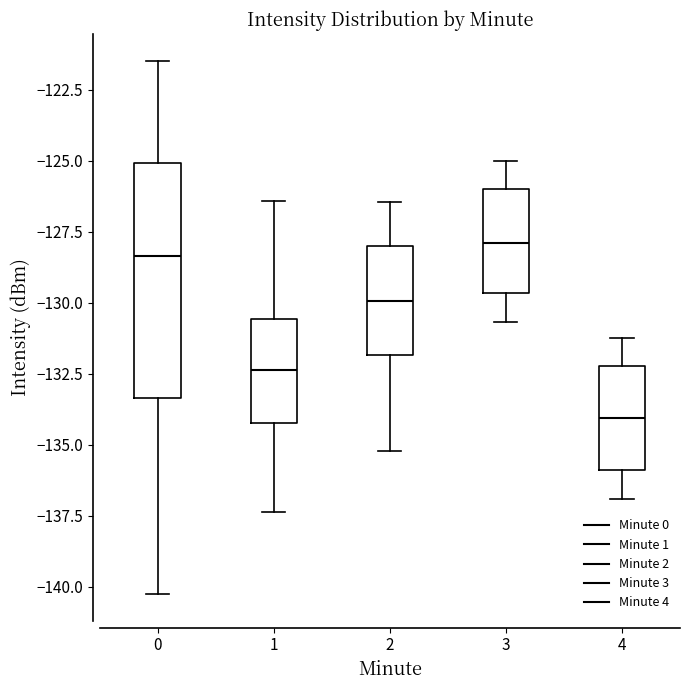

Reading left to right, read every box against the y-axis: the position of its median line, the range the box covers, and the ends of its whiskers. The values are not printed on the chart, so give them approximately, as read against the axis.

0: median -128.5, box -133.5 to -125.0, whiskers -140.5 to -121.5
1: median -132.5, box -134.0 to -130.5, whiskers -137.5 to -126.5
2: median -130.0, box -132.0 to -128.0, whiskers -135.0 to -126.5
3: median -128.0, box -129.5 to -126.0, whiskers -130.5 to -125.0
4: median -134.0, box -136.0 to -132.0, whiskers -137.0 to -131.0